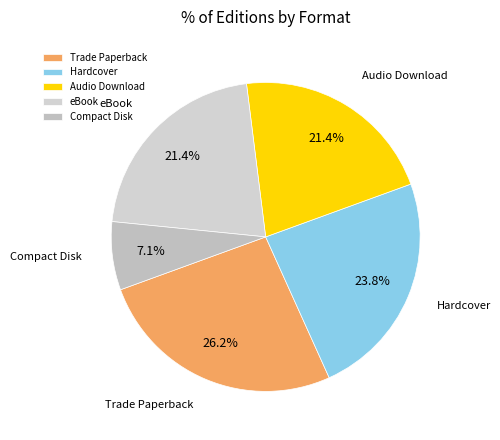

Is there a majority slice in this chart?

No